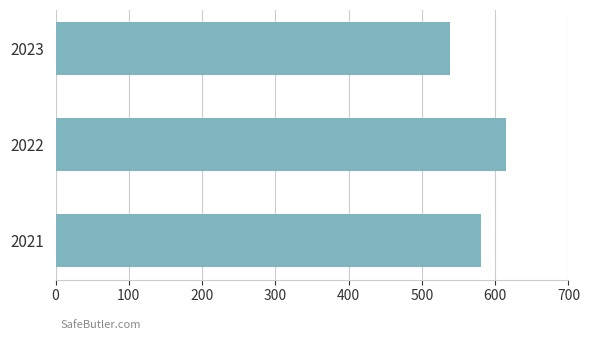

Rank the categories by value from highest to lowest.

2022, 2021, 2023